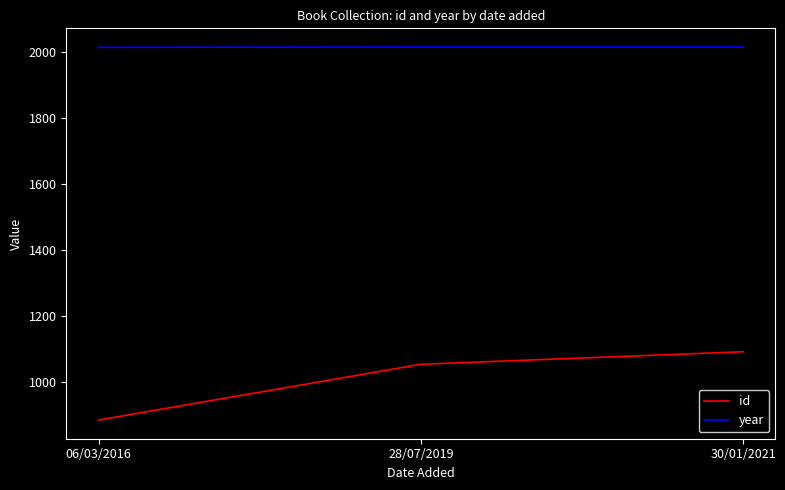

What is the average value of the id series?

1011